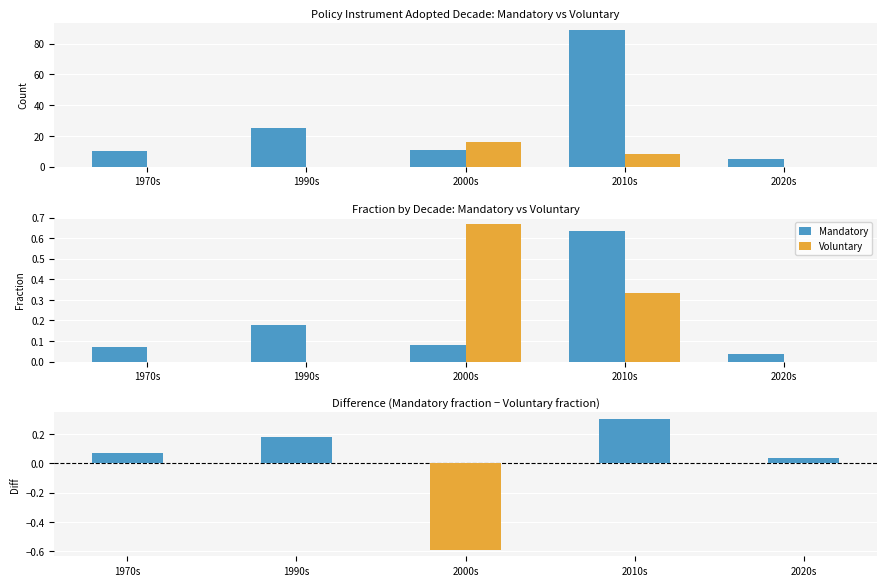

The Mandatory series shows 0.0 at 2020s. True or false?

False